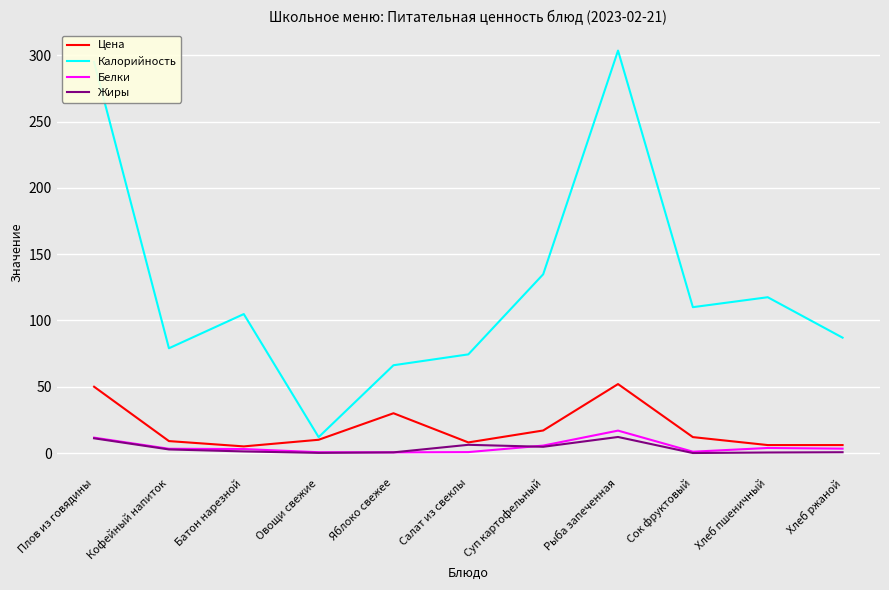

True or false: Белки and Калорийность cross at least once.

False